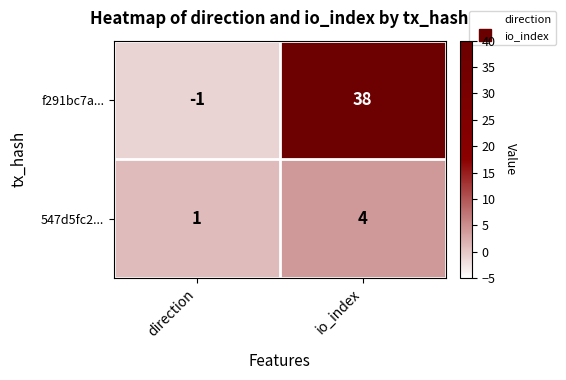

At direction, list the series in order from largest to smallest.

547d5fc2..., f291bc7a...